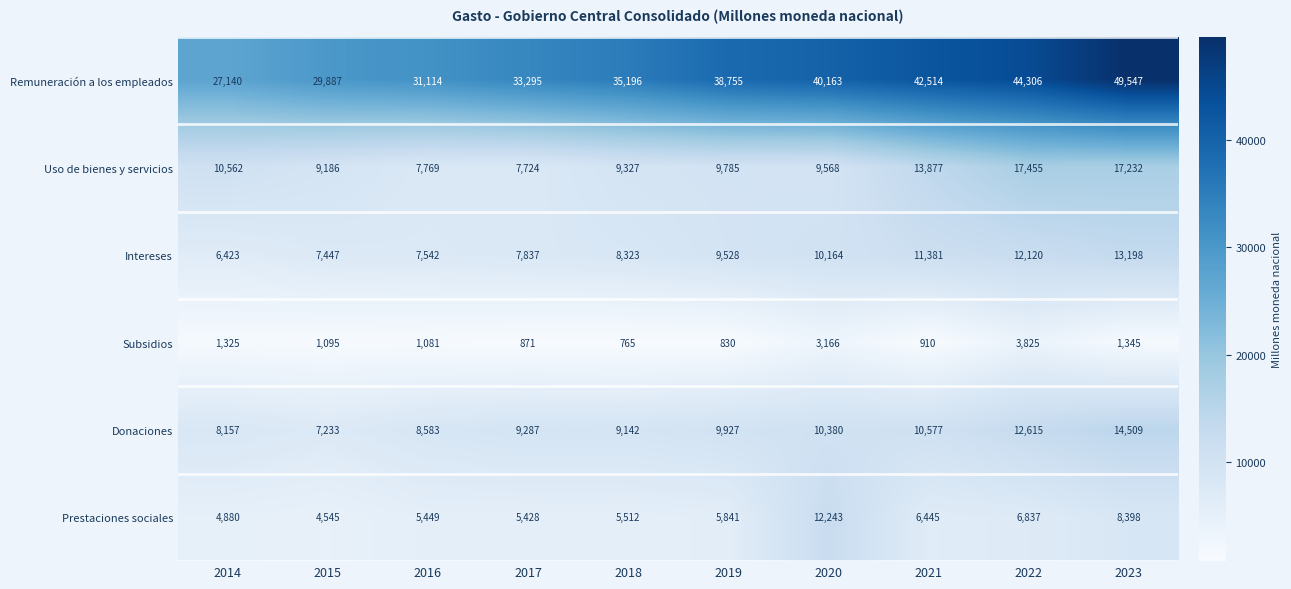

Which series changed the most between 2020 and 2022?

Uso de bienes y servicios